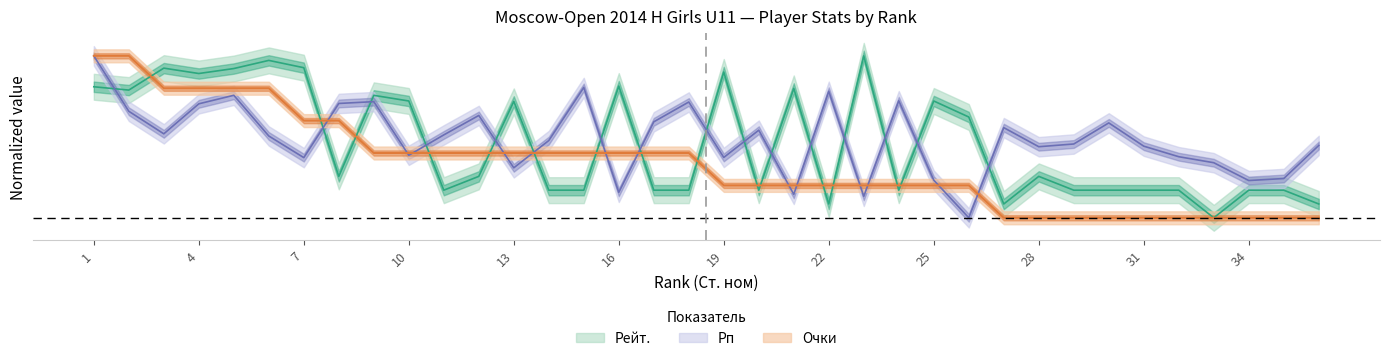

Does the chart have visible grid lines?

No